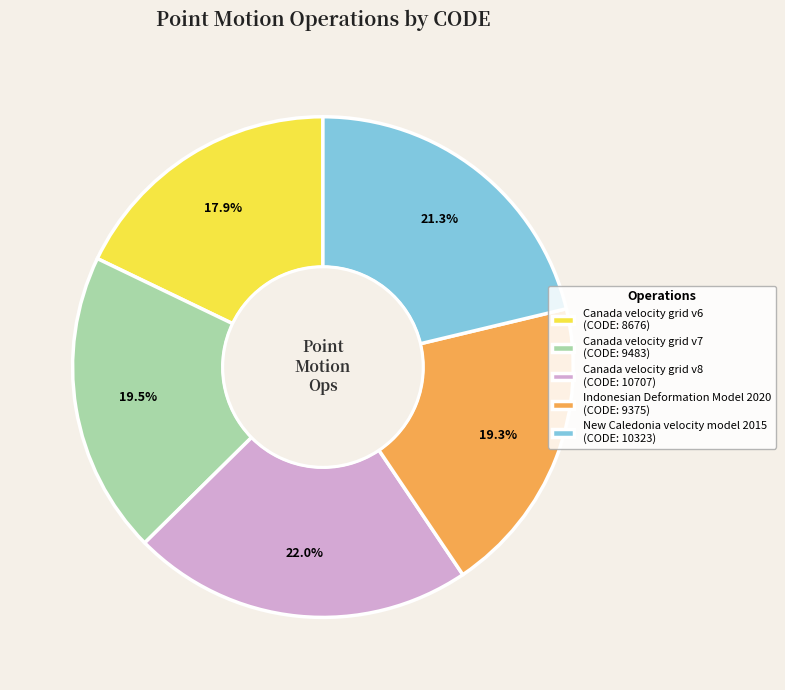

What percentage is the Canada velocity grid v6 slice, to the nearest percent?

18%